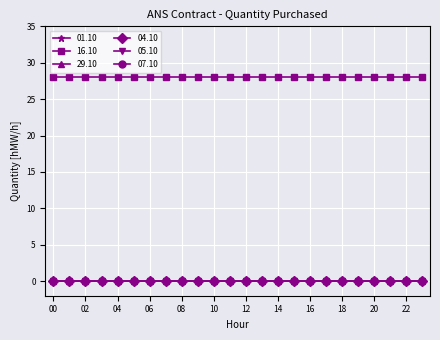

True or false: 04.10 and 05.10 cross at least once.

False